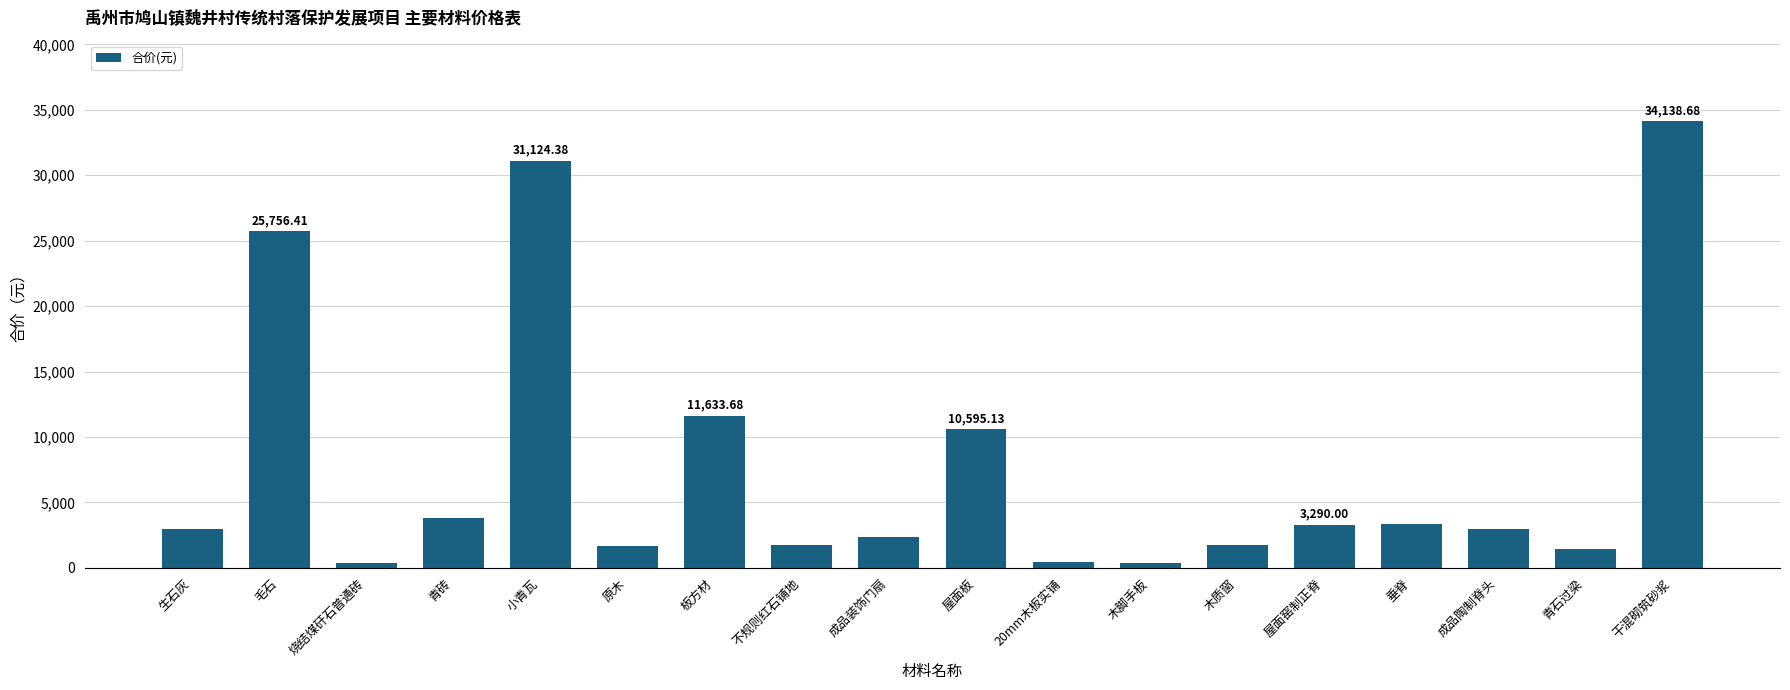

The chart shows a value of 3000.0 at 成品陶制脊头. True or false?

True